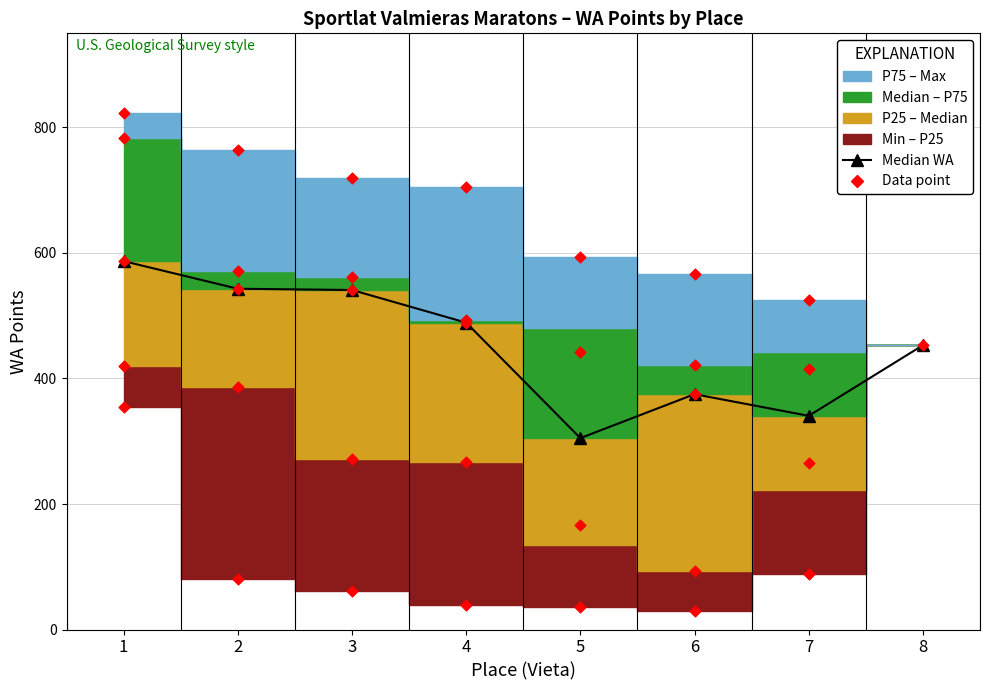

What is the change in value from 3 to 5?

-236.0